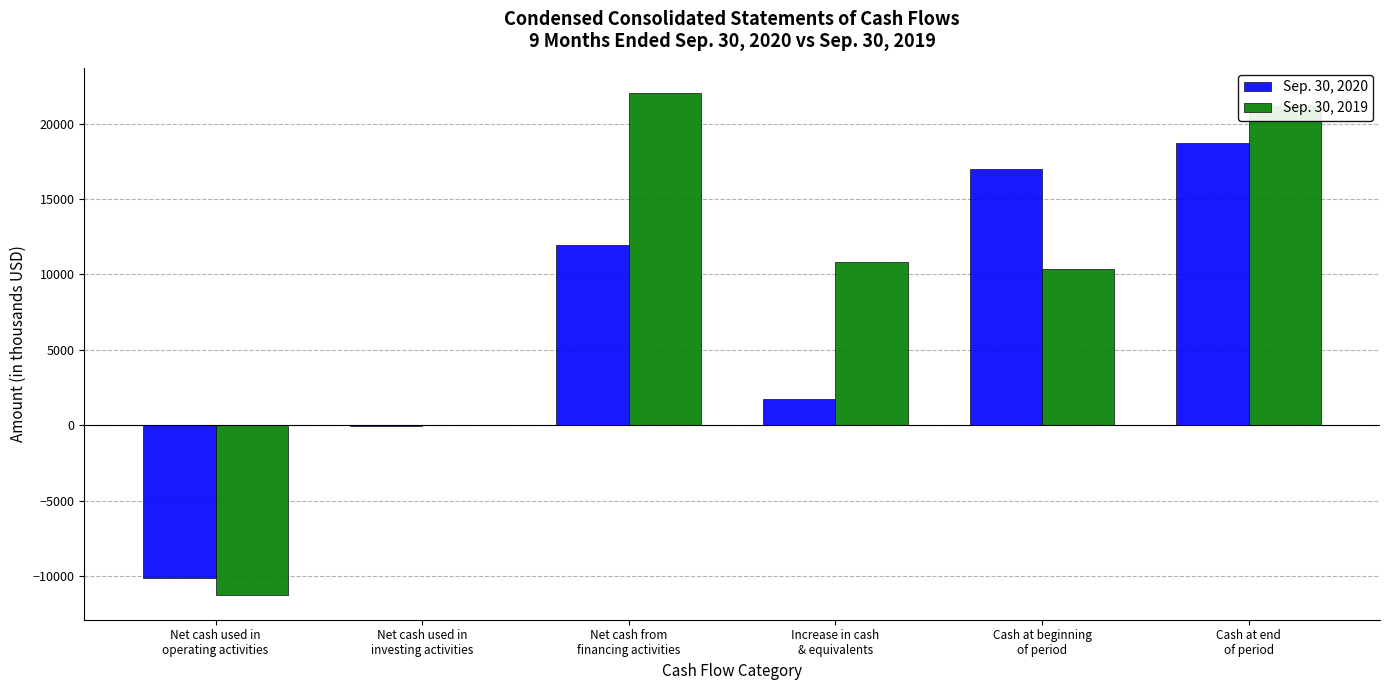

What are all the series names shown in the legend?

Sep. 30, 2020, Sep. 30, 2019